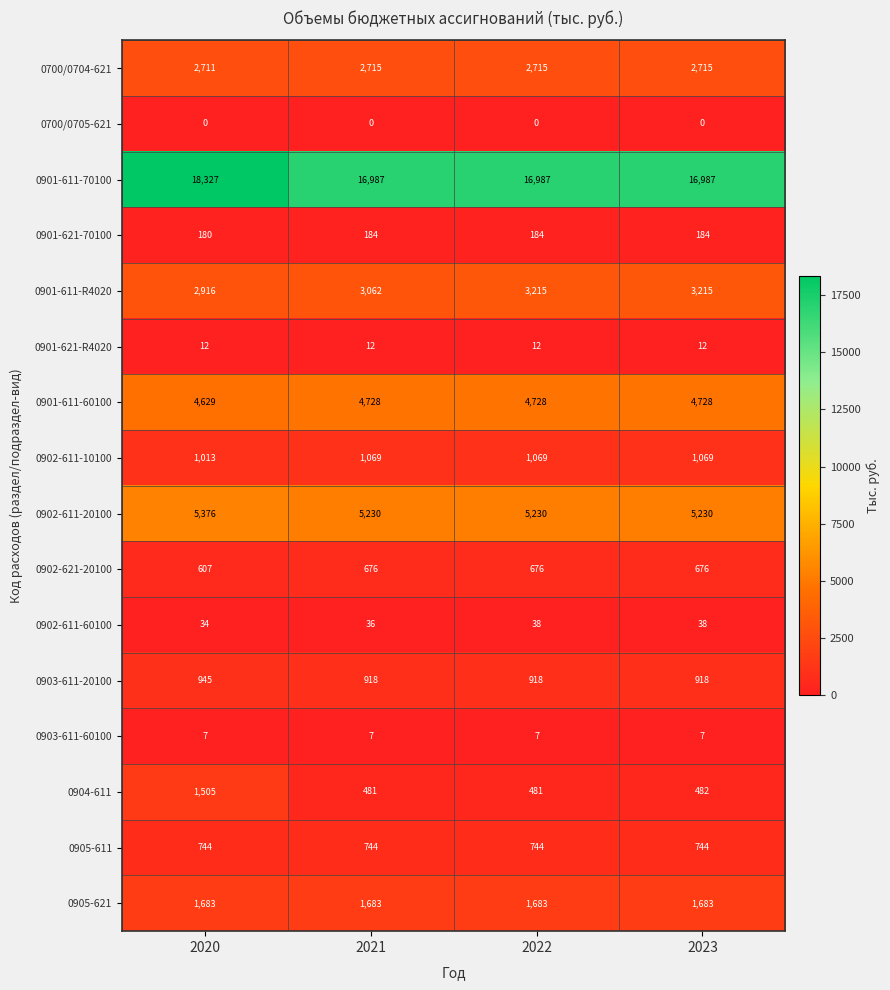

Which series has the largest total across all categories?

0901-611-70100